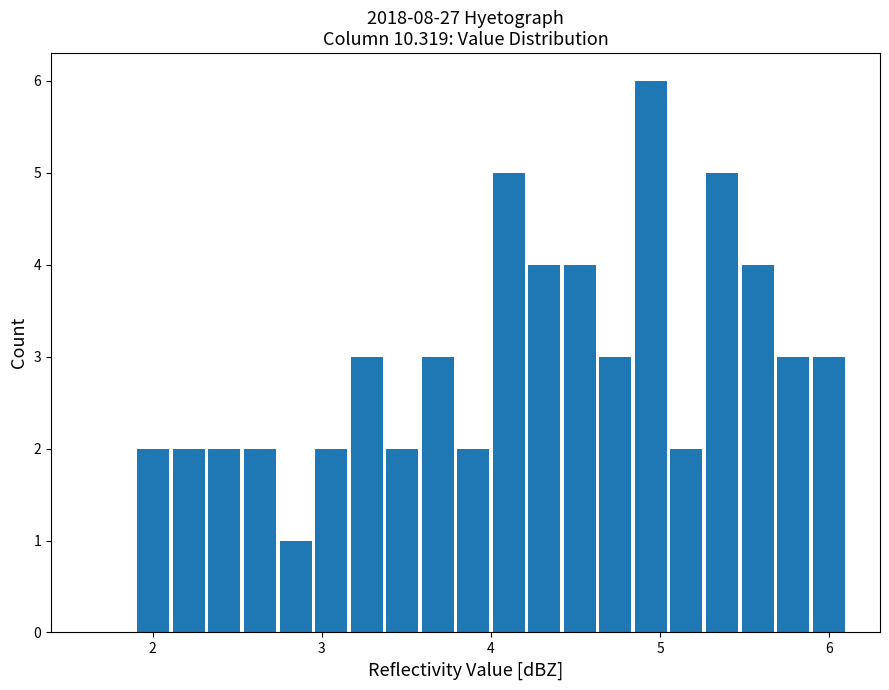

Around what value on the x-axis is the tallest bar? Give the approximate position of its centre, as read against the axis.

4.9